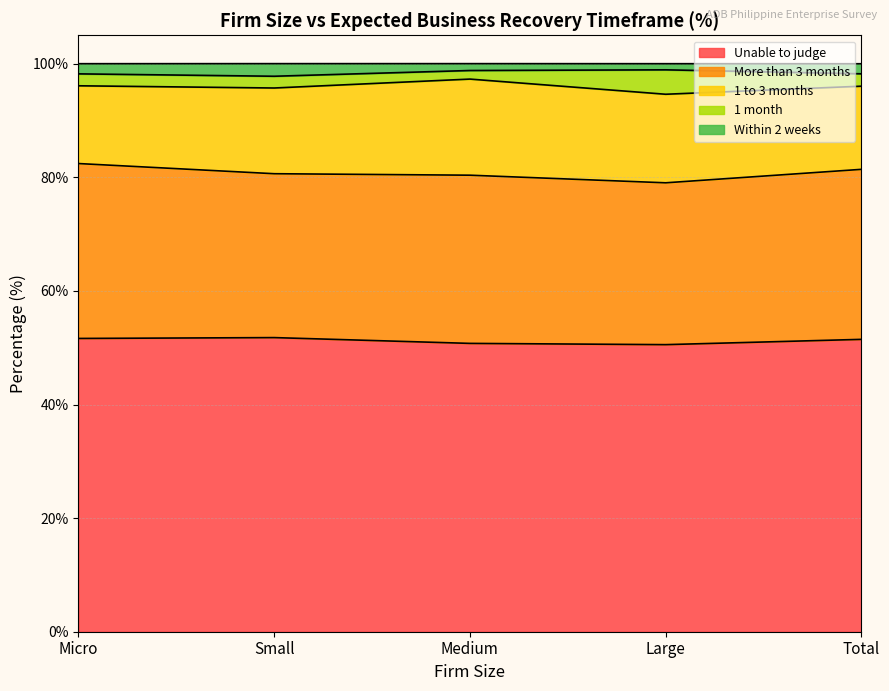

Which series has the largest range (max minus min)?

1 to 3 months